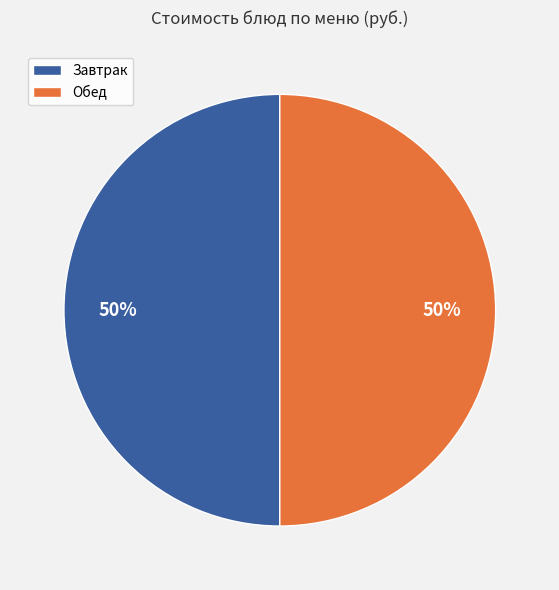

To the nearest percent, what is the average slice percentage?

50%